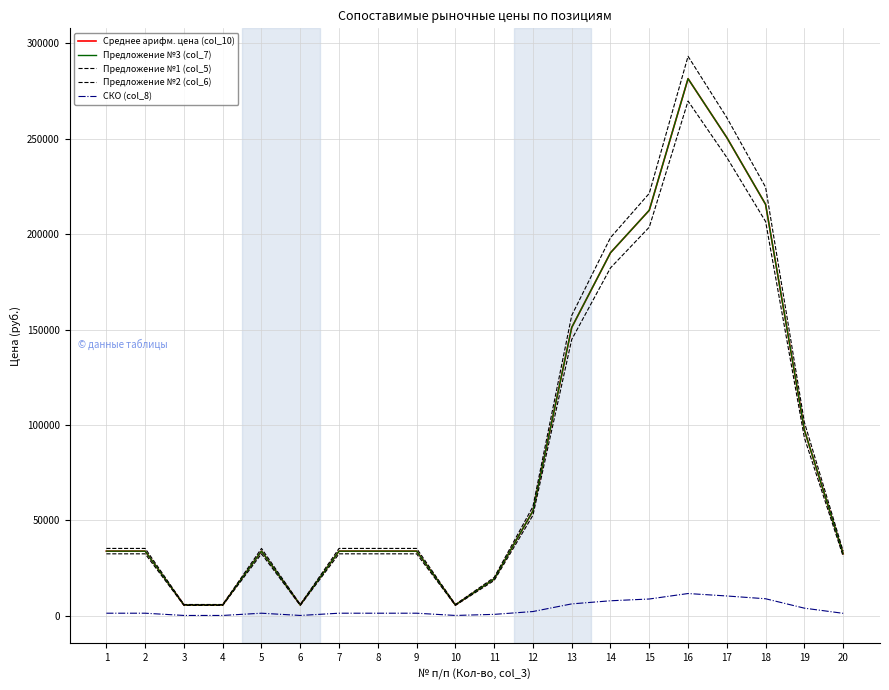

Does the chart have visible grid lines?

Yes